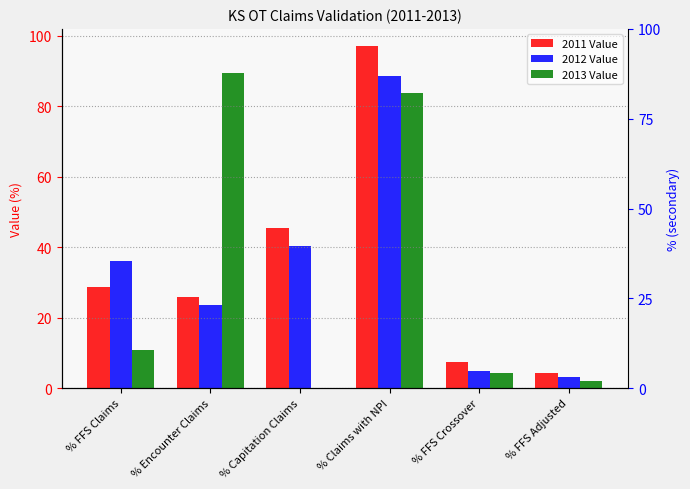

The 2012 Value series shows 26.7 at % Claims with NPI. True or false?

False